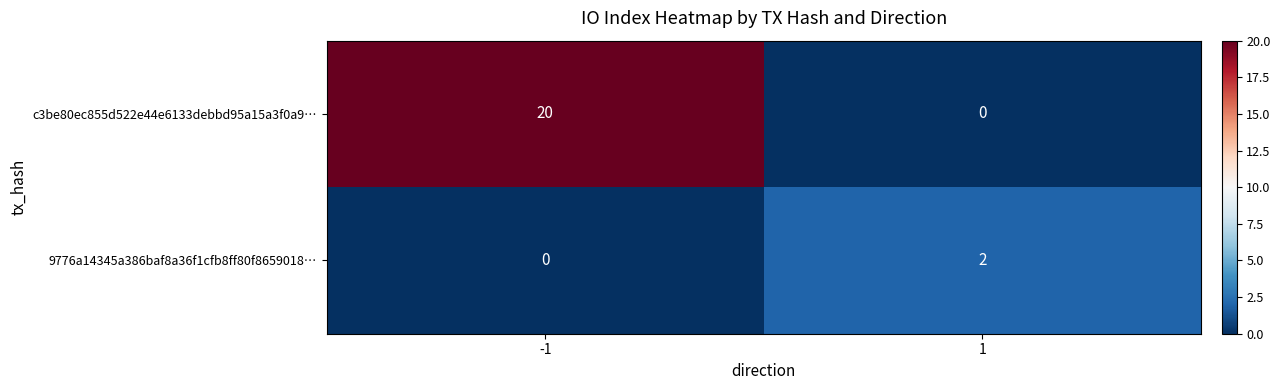

What is the greatest value displayed?

20